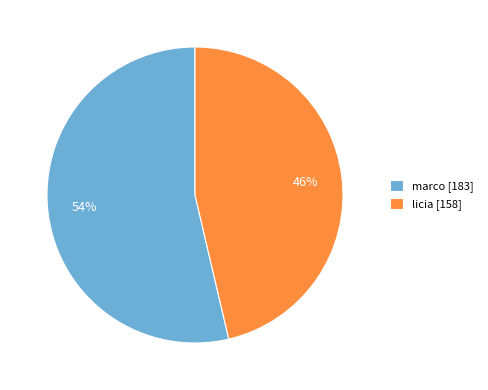

Which category has the biggest portion of the pie?

marco